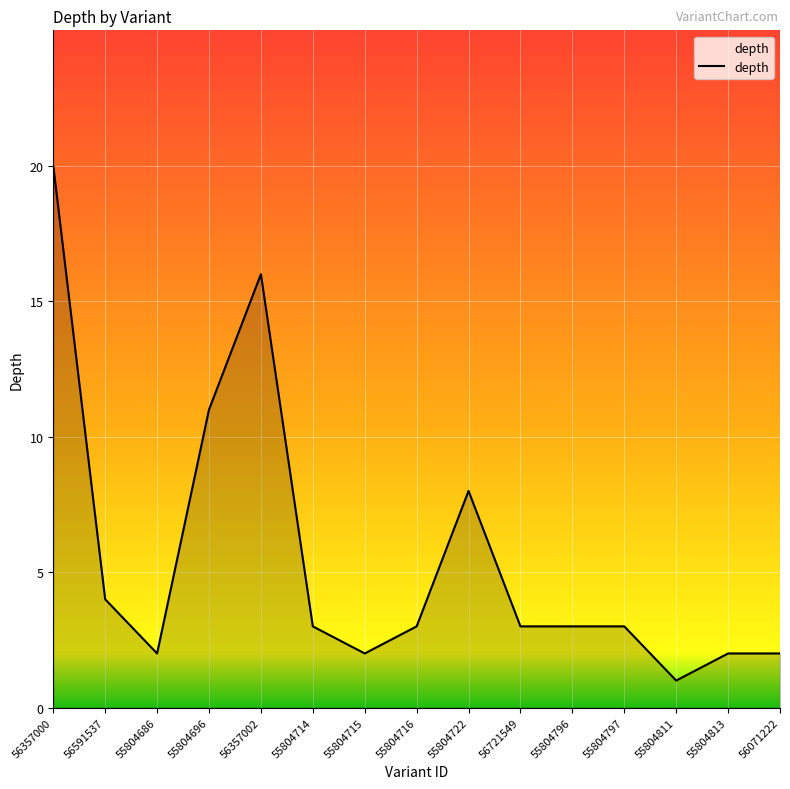

Where is the data nearest to the value 10?

55804696